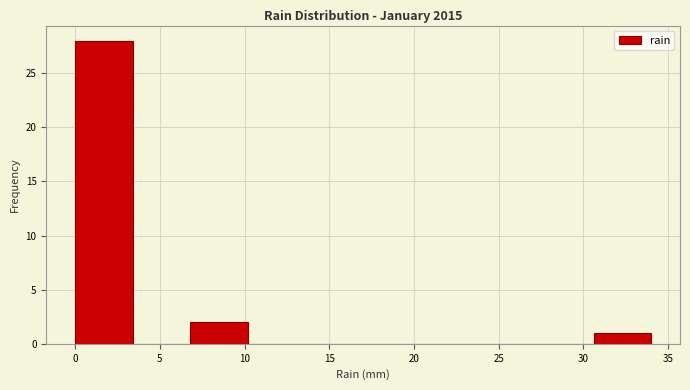

What is the height of the bar covering 0.0 to 3.4 on the x-axis? Neither the bar edges nor the heights are printed on the chart, so give them approximately, as read against the axes.

28